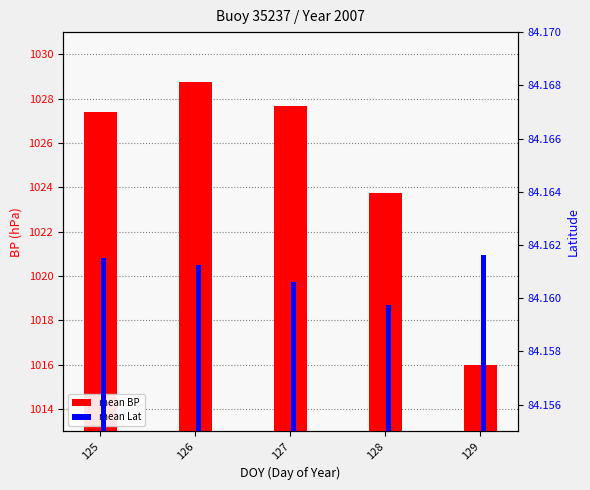

What is the value of the mean BP bar at the 5th from the left?

1016.0